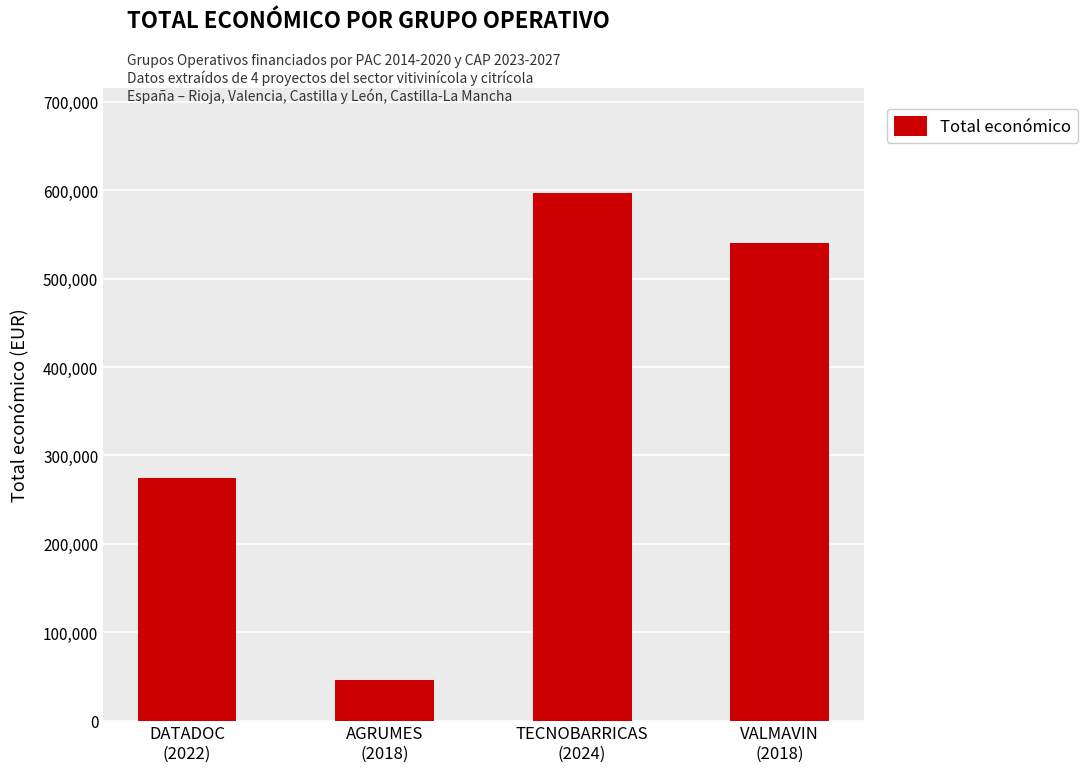

Reading left to right, what are all the values shown in this chart?

274183	46300	596384	540000